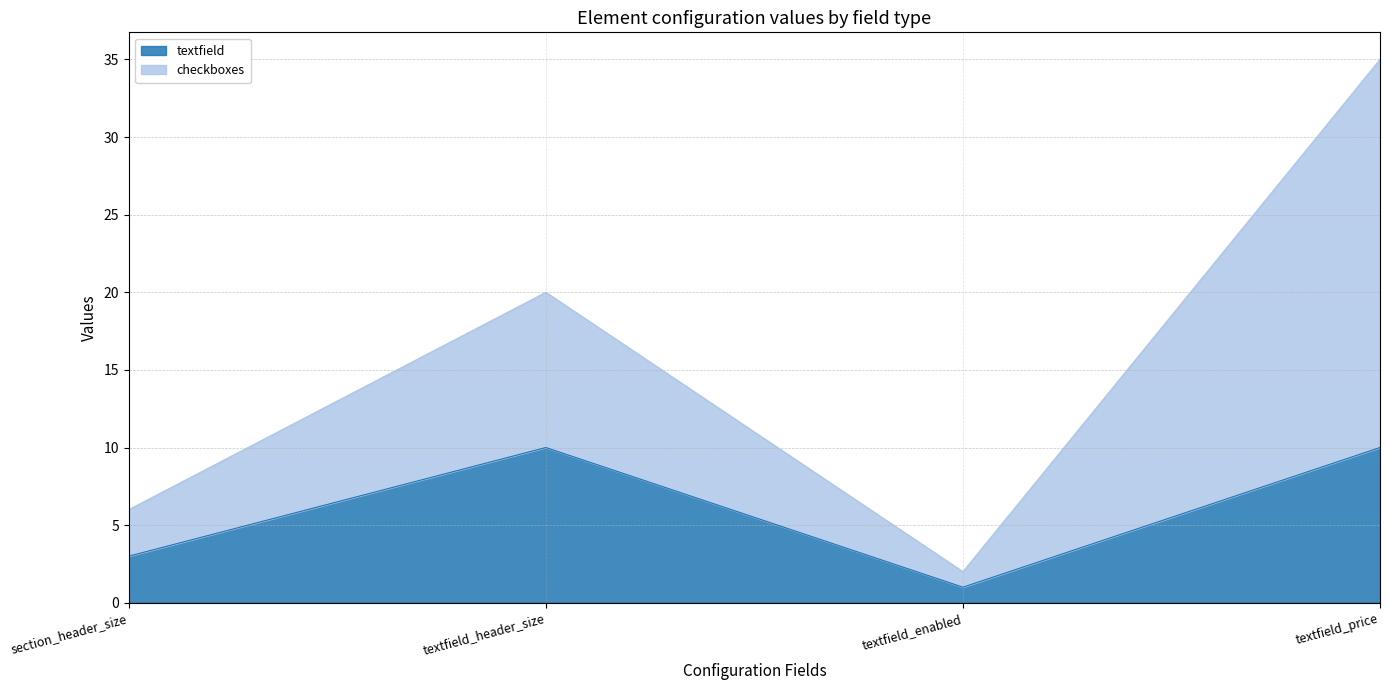

At which category does checkboxes reach its first local peak?

textfield_header_size